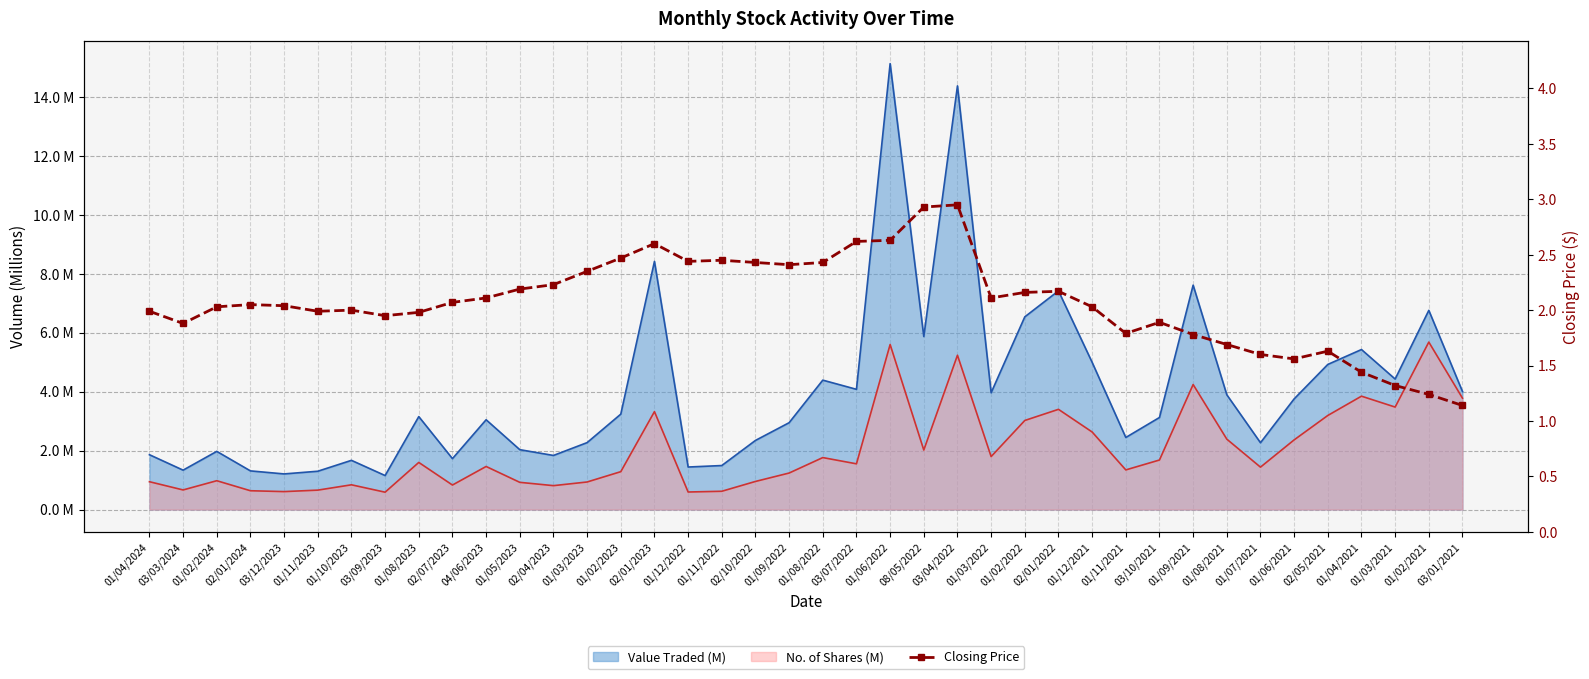

Is it true that the value at 01/05/2023 is 2.2?

True